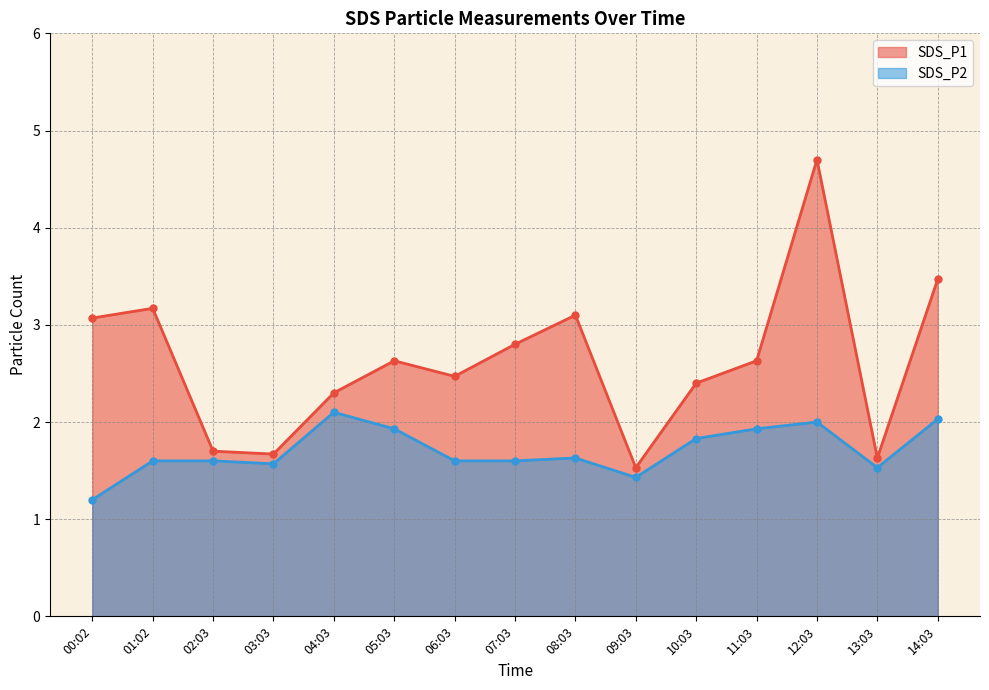

Which series changed the most between 00:02 and 05:03?

SDS_P2